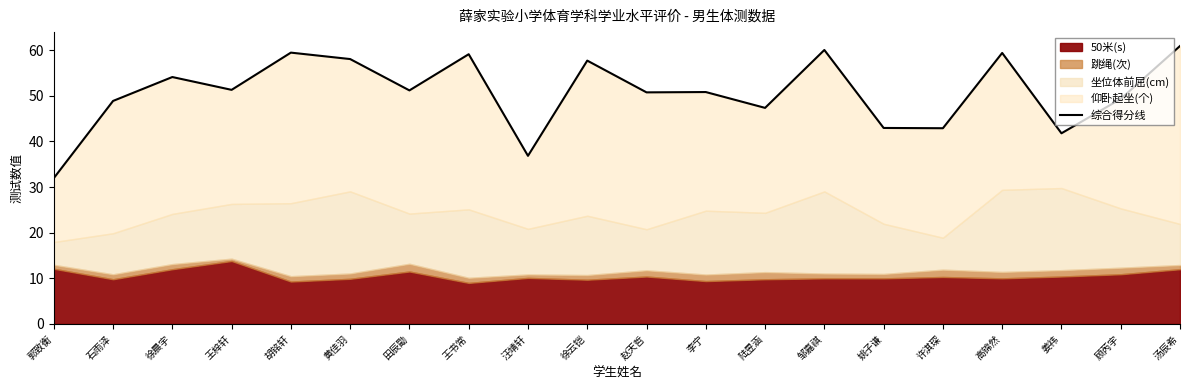

At which label does the data first exceed 51?

徐晨宇